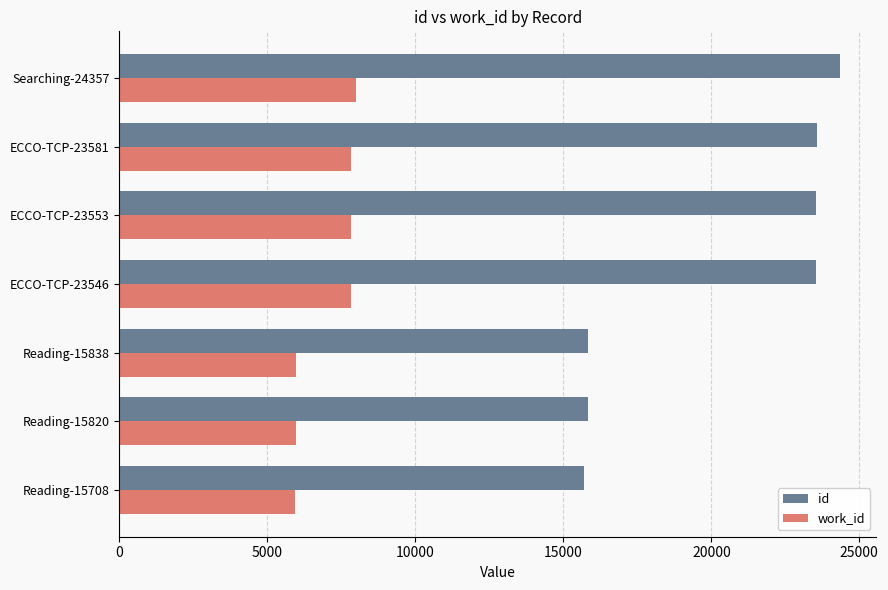

What is the sum of all id values?

142403